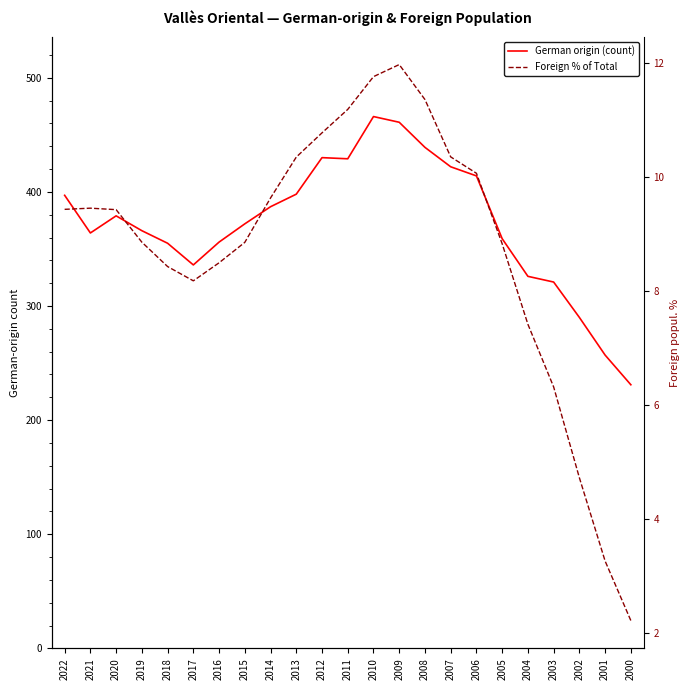

At which label is Foreign % of Total closest to 7?

2004